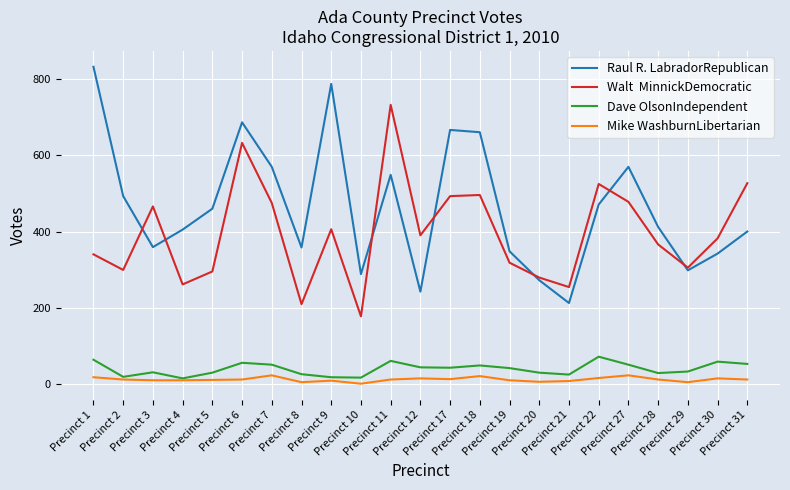

What is the maximum value shown in the chart?

833